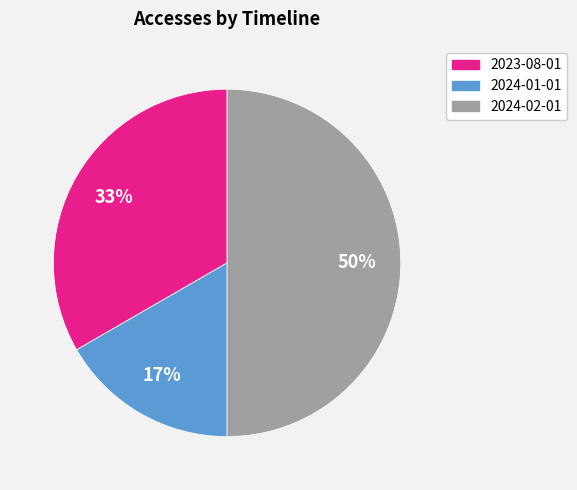

Is the sum of 2024-02-01 and 2023-08-01 greater than half?

Yes